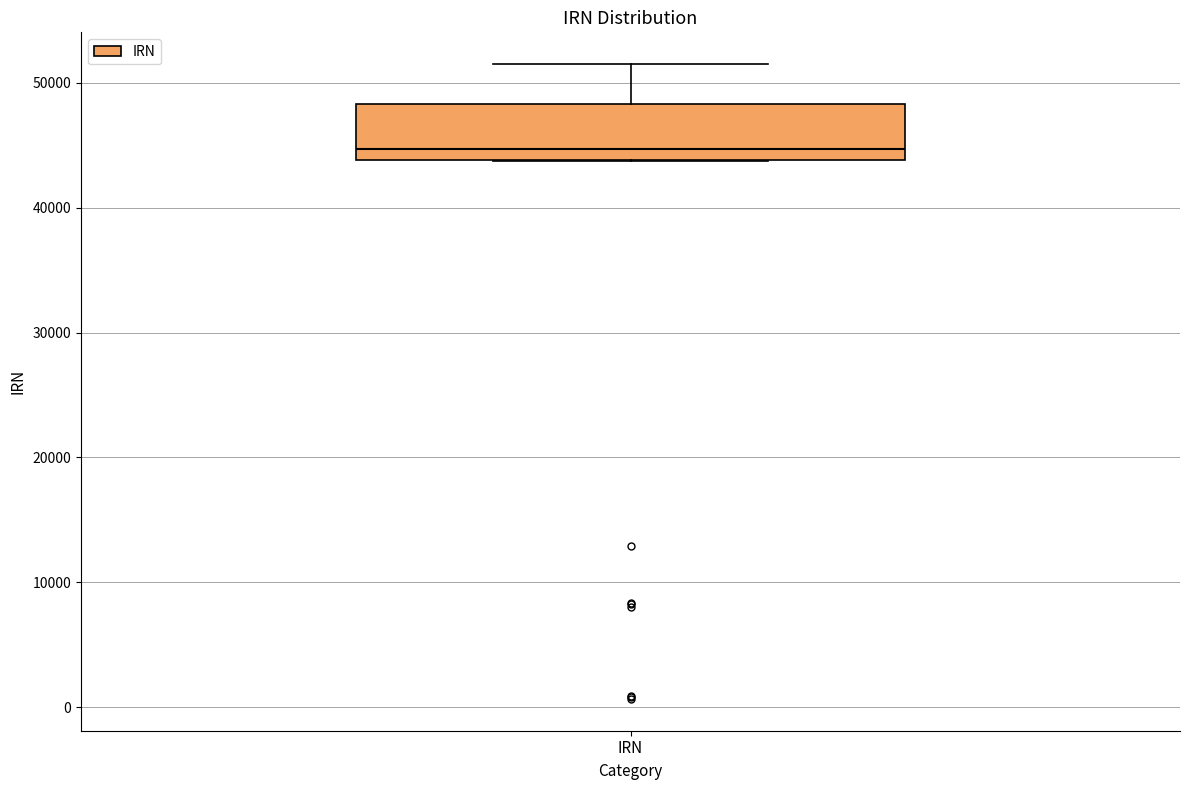

Read this box plot against the y-axis: the position of the median line, the range covered by the box, and the ends of both whiskers. The values are not printed on the chart, so give them approximately, as read against the axis.

median 45000, box 44000 to 48000, whiskers 44000 to 51000